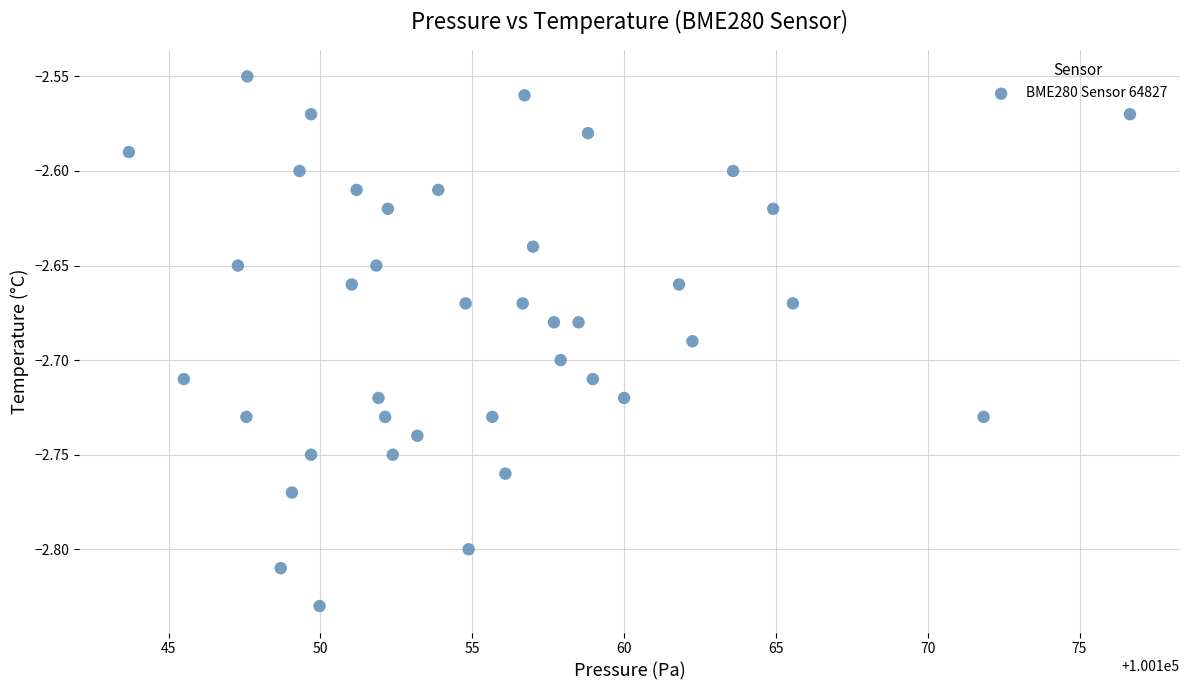

What is the range of X values (max minus min)?

33.0